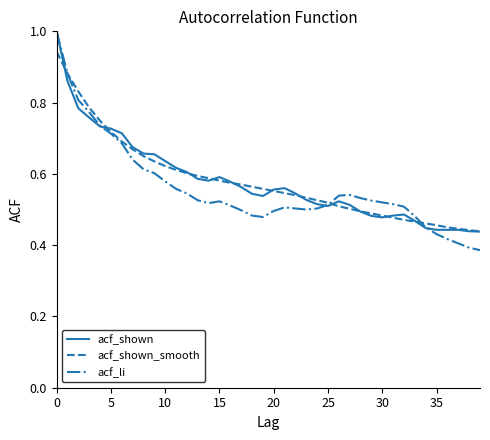

What is the maximum value shown in the chart?

1.0